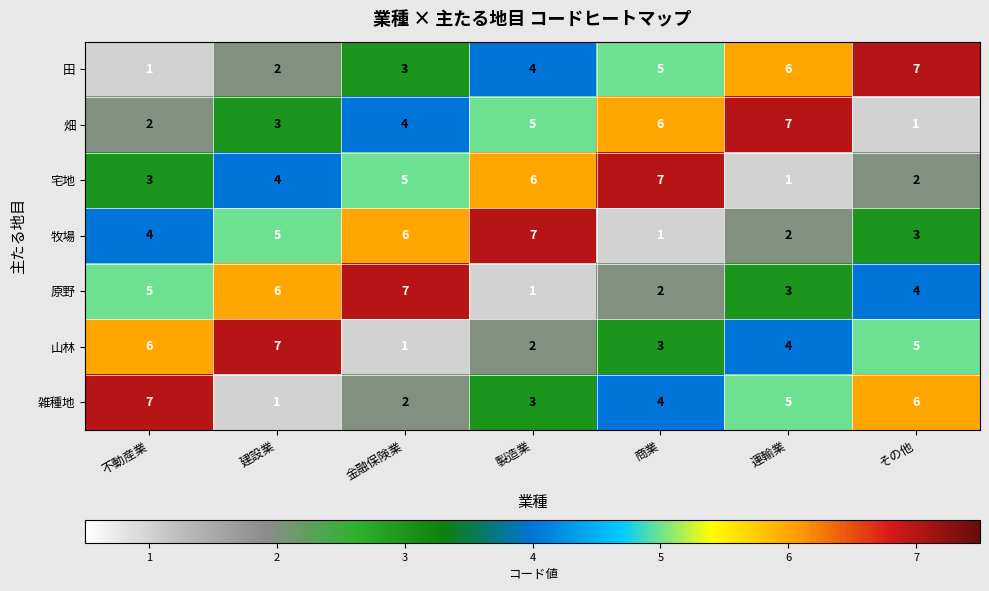

Count the number of categories in the chart.

7